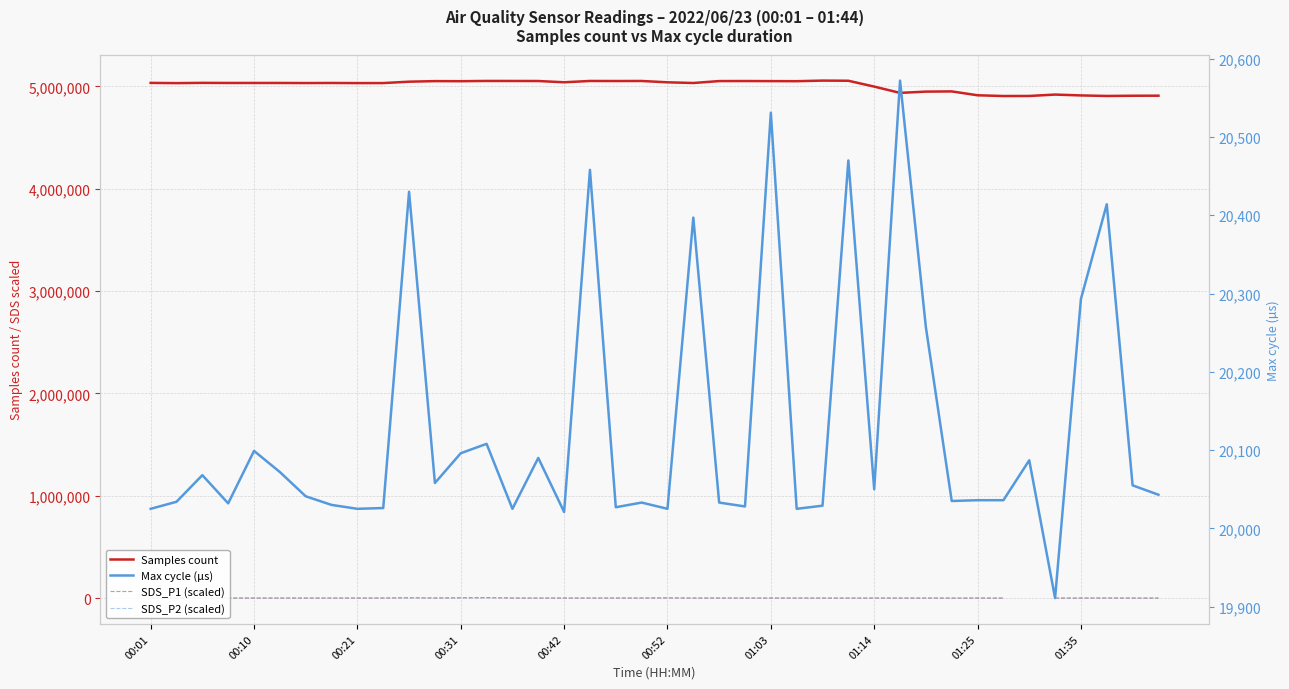

Is it true that Max cycle (µs) equals 20108.0 at 13?

True